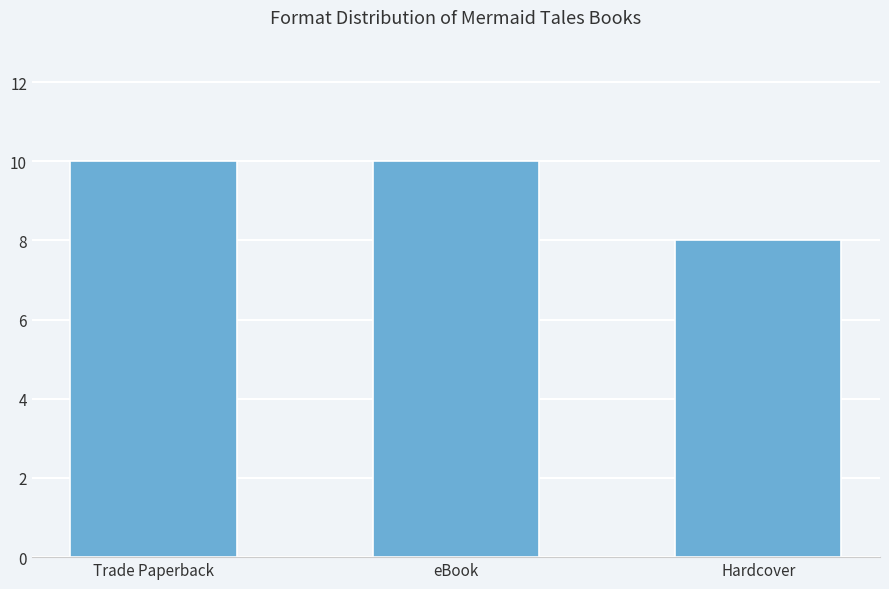

The value at eBook is 10. True or false?

True